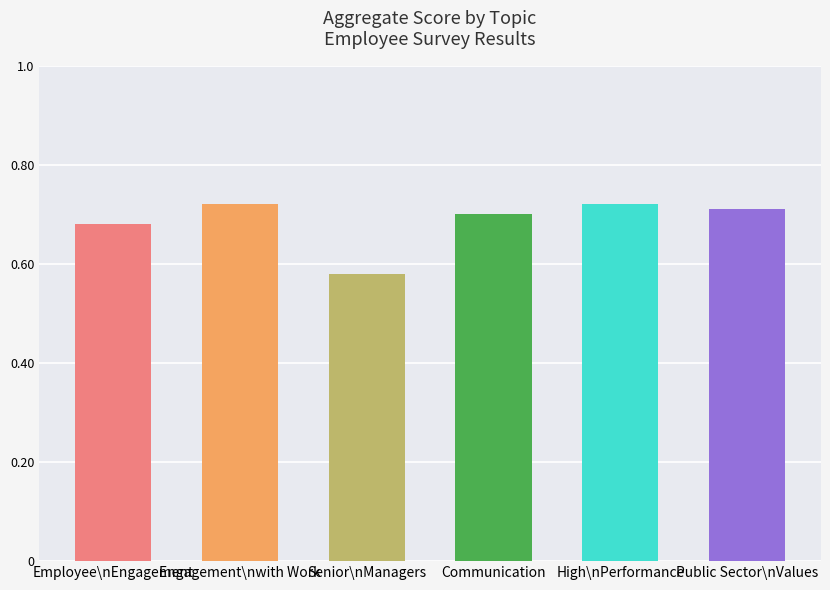

Count the number of data series in this chart.

1